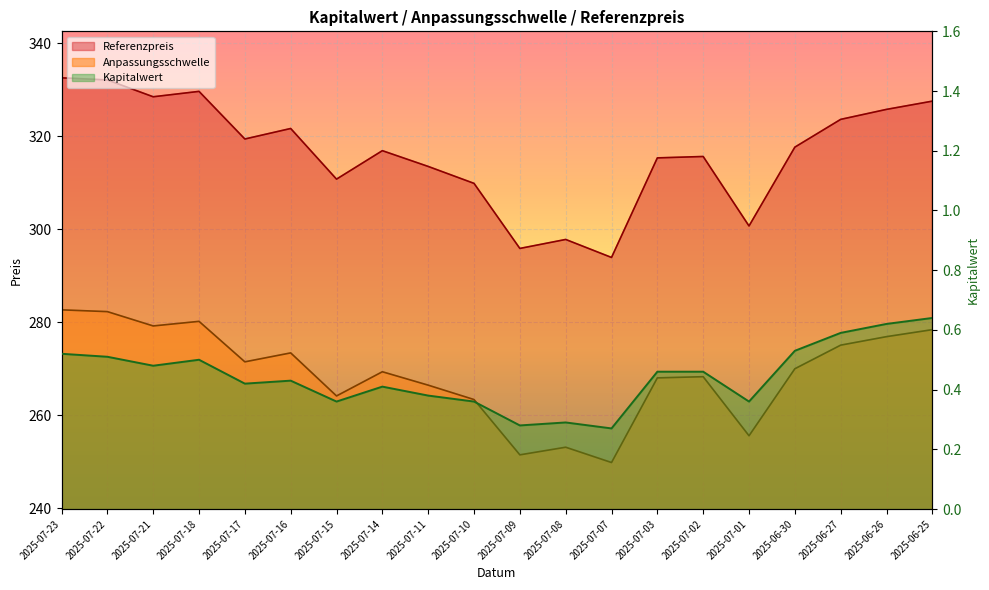

What is the sum of the Anpassungsschwelle values at 2025-07-22 and 2025-07-23?

565.0